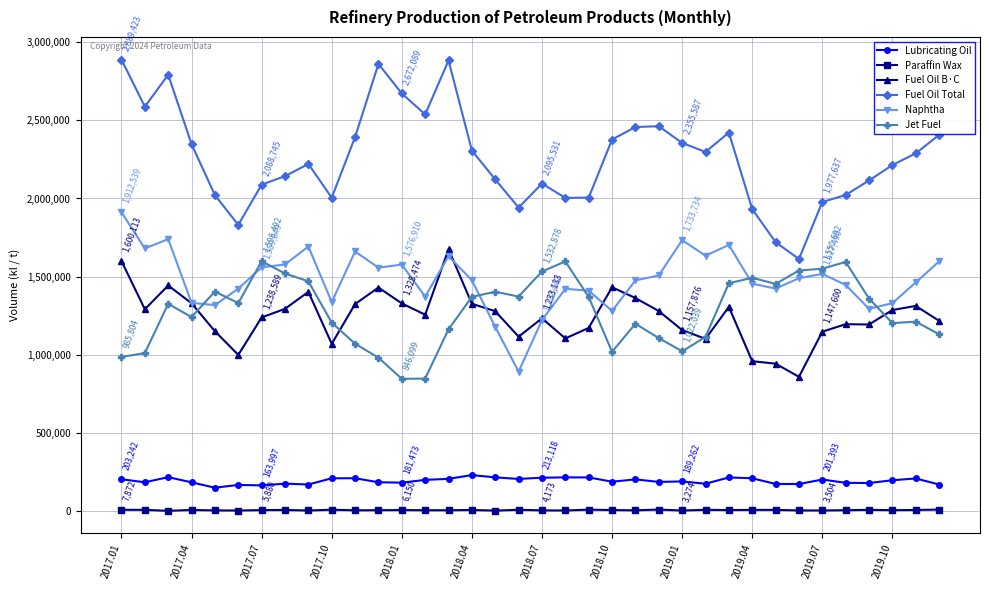

True or false: Paraffin Wax and Fuel Oil Total intersect in this chart.

False